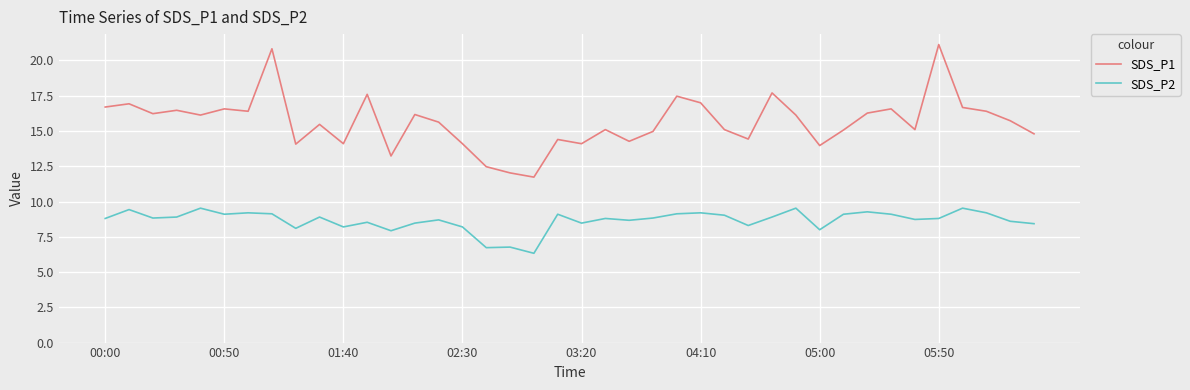

Which series has the largest range (max minus min)?

SDS_P1